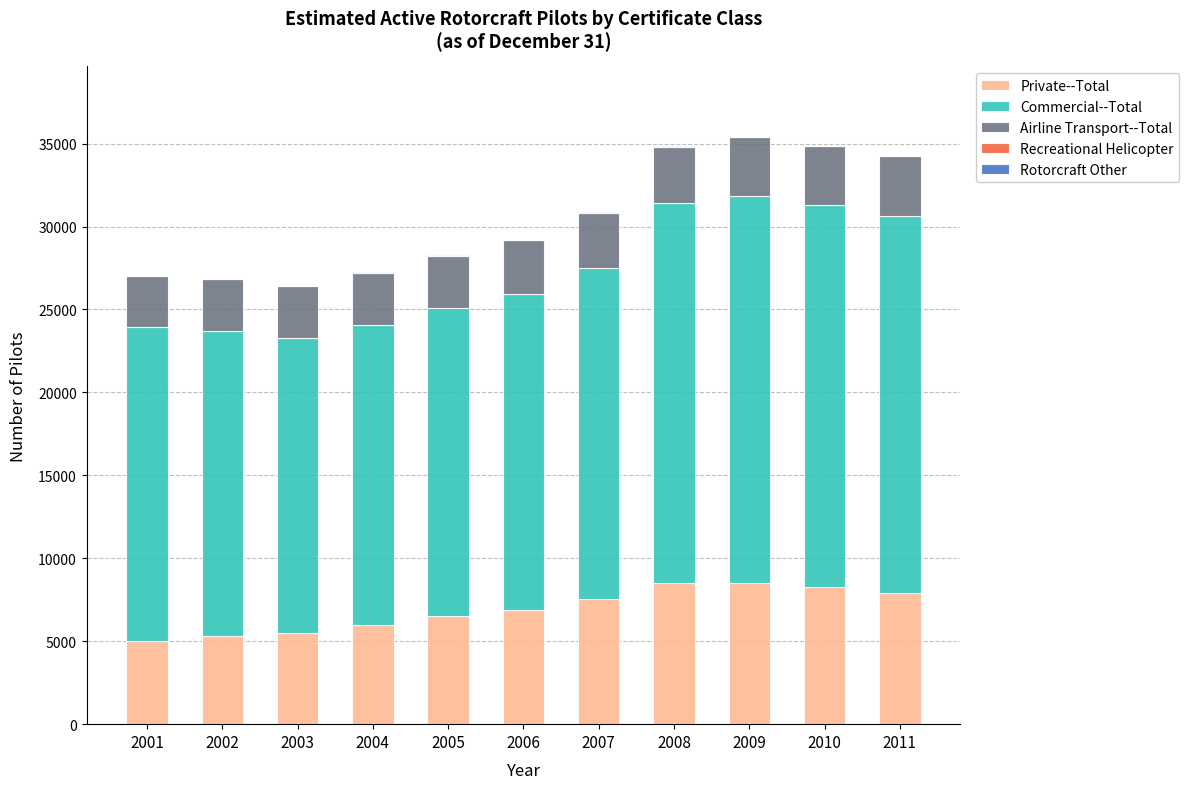

What is the highest value of the Private--Total series?

8536